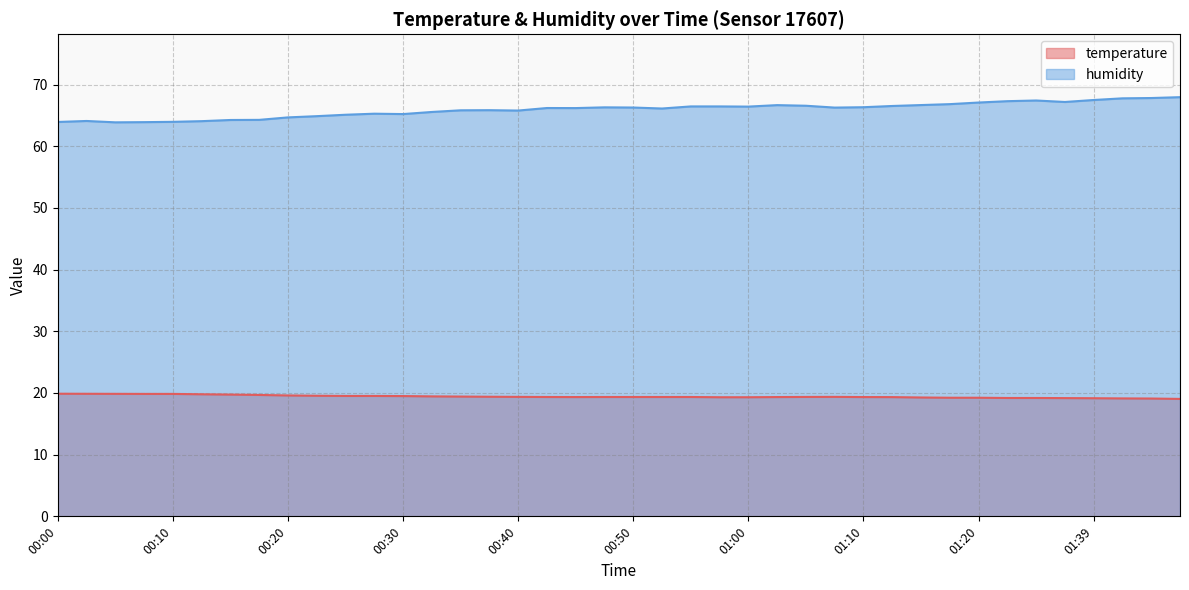

At how many categories does at least one series exceed 64?

36